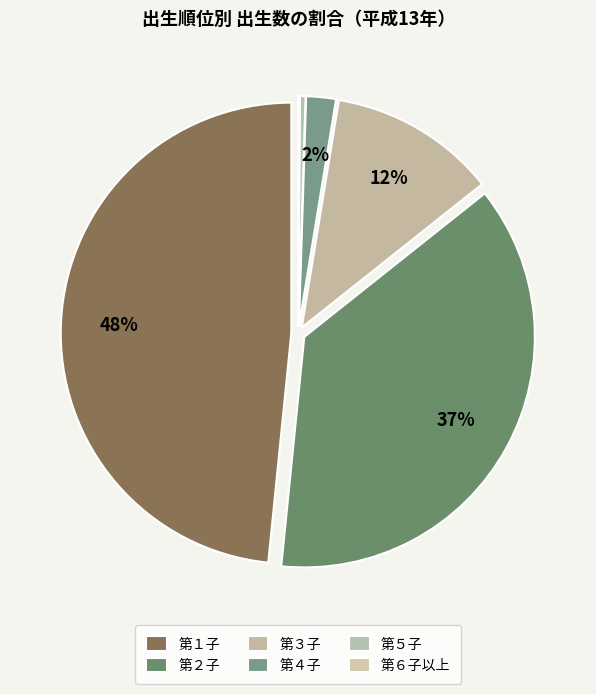

Is there a majority slice in this chart?

No